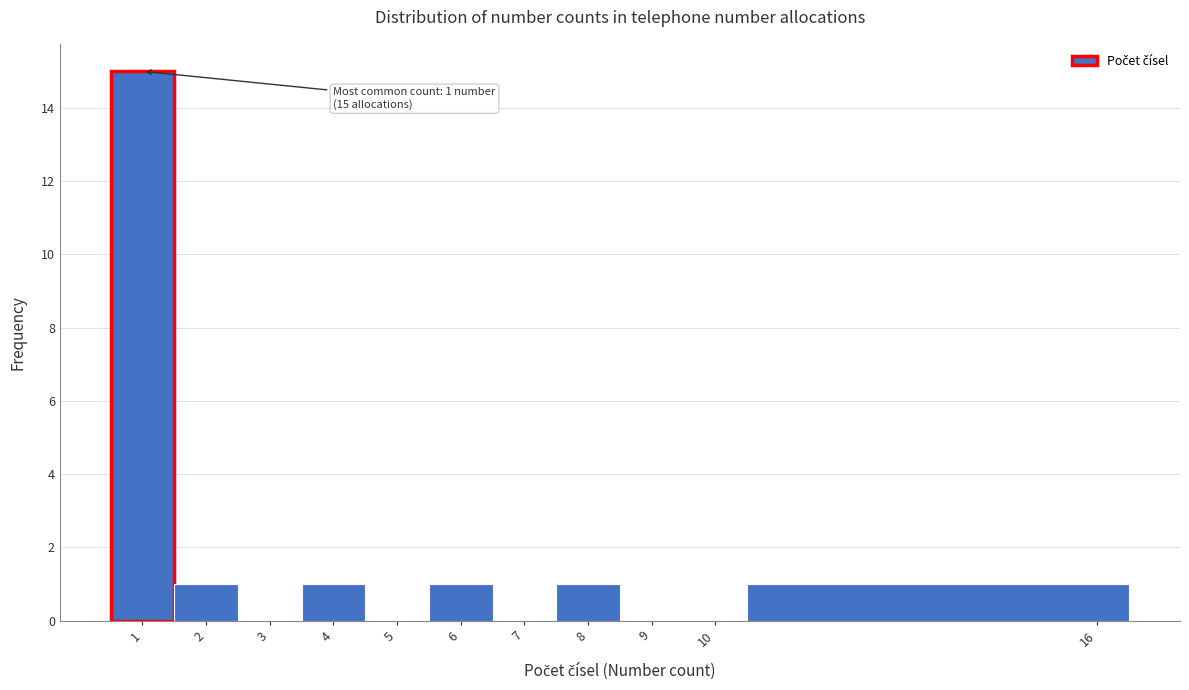

Which range on the x-axis has the tallest bar?

0.5 to 1.5